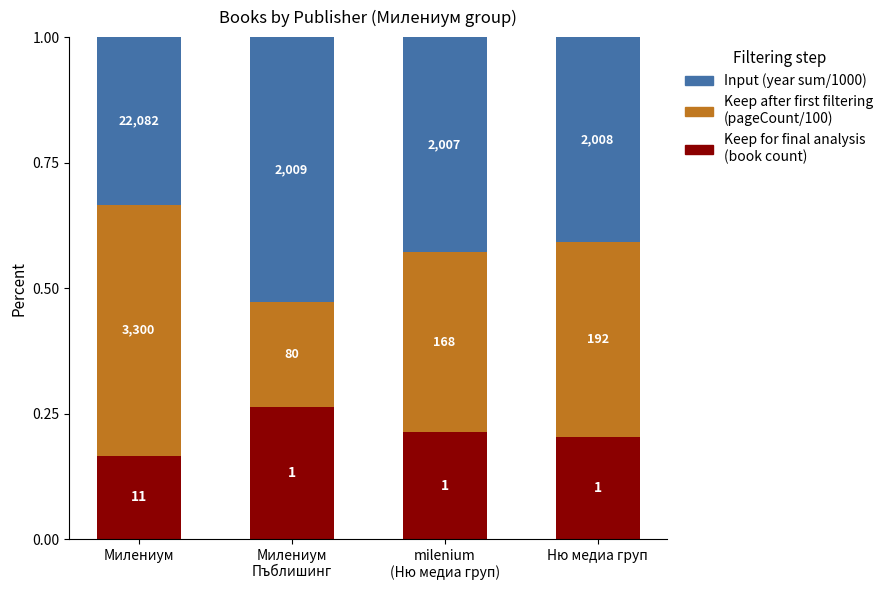

Does the chart contain any negative values?

No